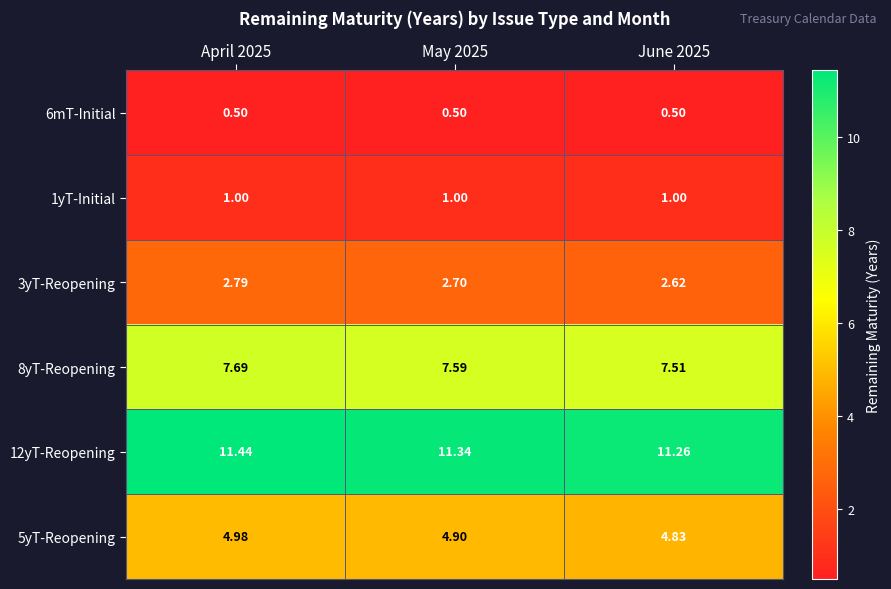

Is the value of 12yT-Reopening at April 2025 greater than the value of 3yT-Reopening at June 2025?

Yes